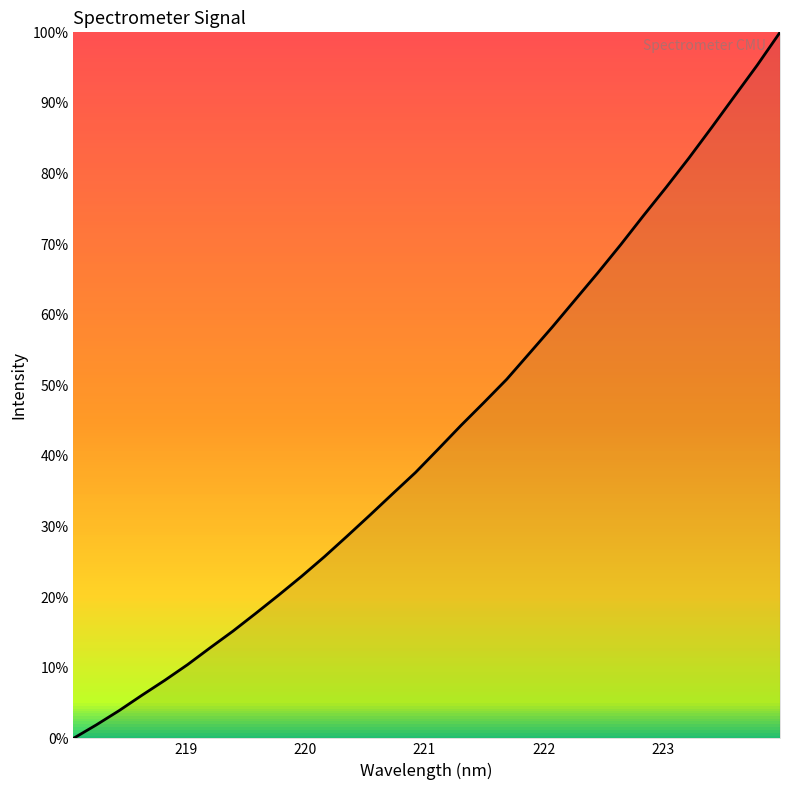

Does the chart display data point markers on the line(s)?

No